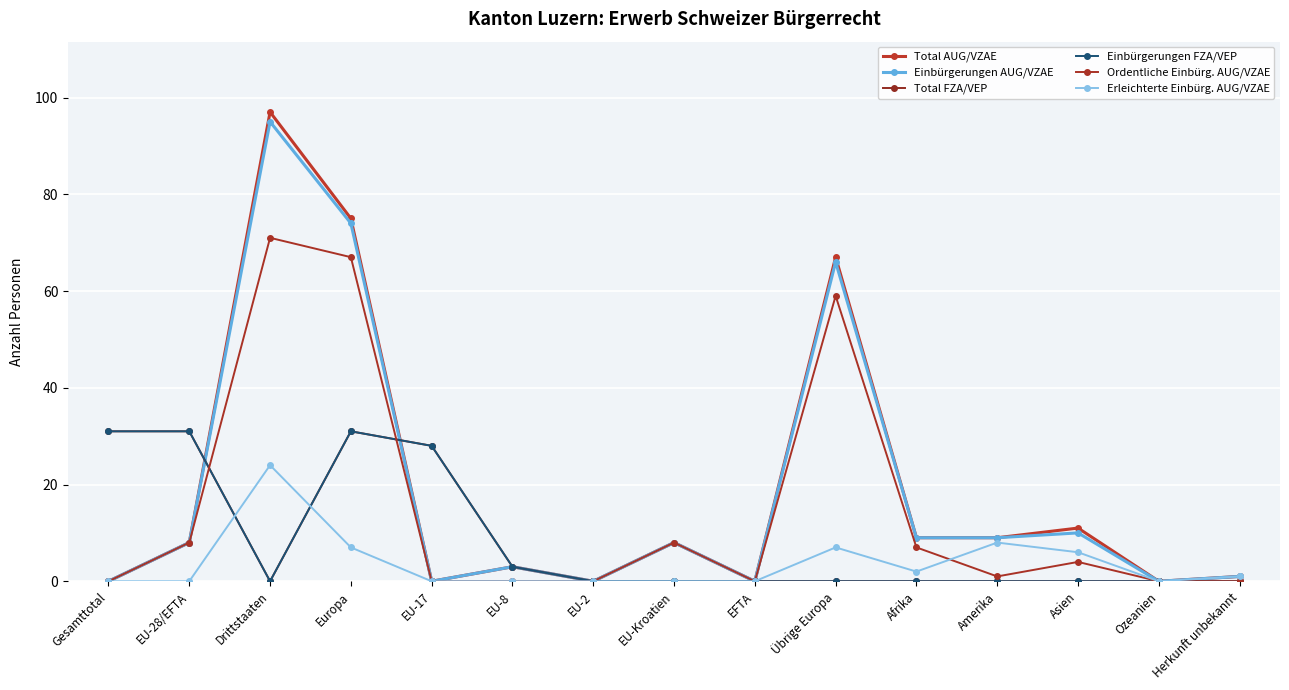

Where does the Einbürgerungen AUG/VZAE series first go above 8?

Drittstaaten